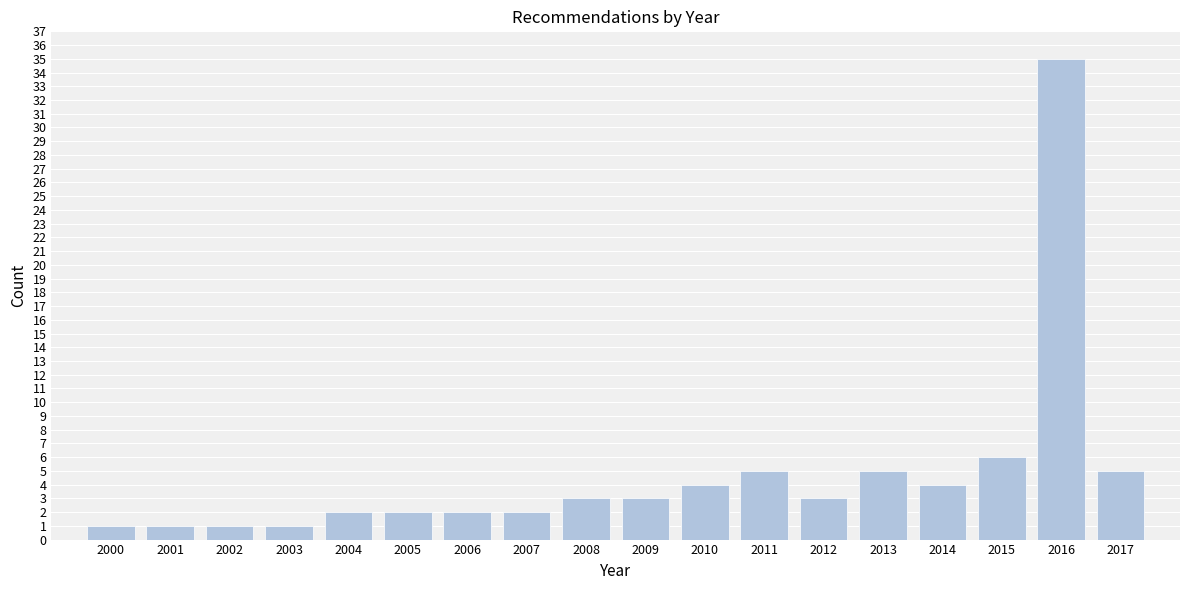

Reading right to left, list all the values displayed in this chart.

2017=5	2016=35	2015=6	2014=4	2013=5	2012=3	2011=5	2010=4	2009=3	2008=3	2007=2	2006=2	2005=2	2004=2	2003=1	2002=1	2001=1	2000=1